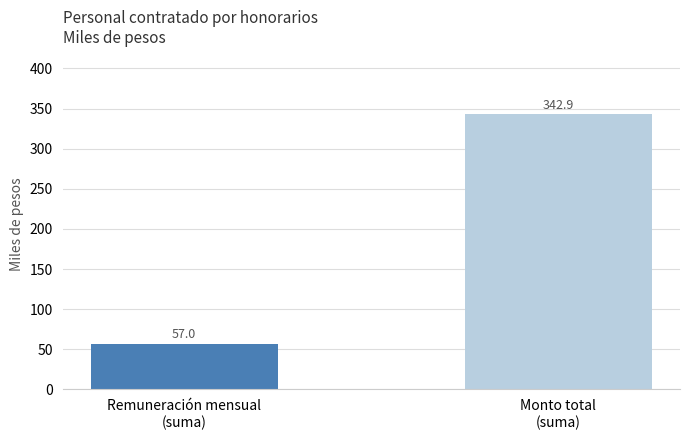

Are the bars grouped side by side (vs. stacked)?

No